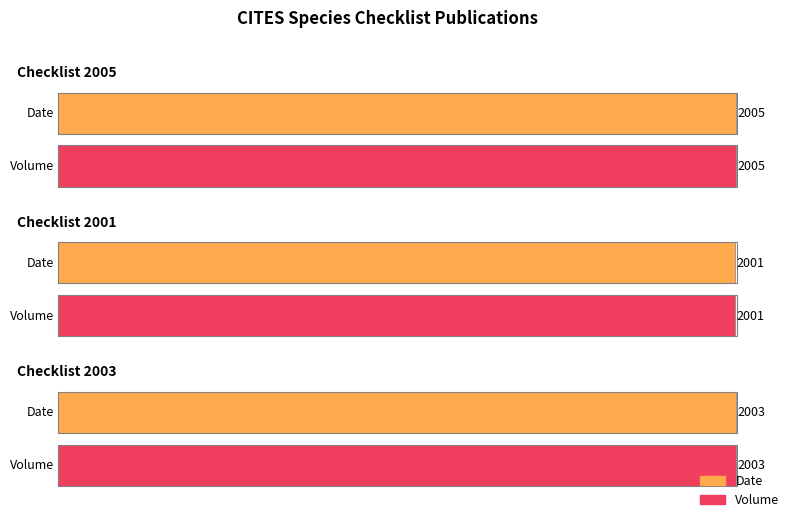

Rank the categories by Date value from lowest to highest.

Checklist 2001, Checklist 2003, Checklist 2005